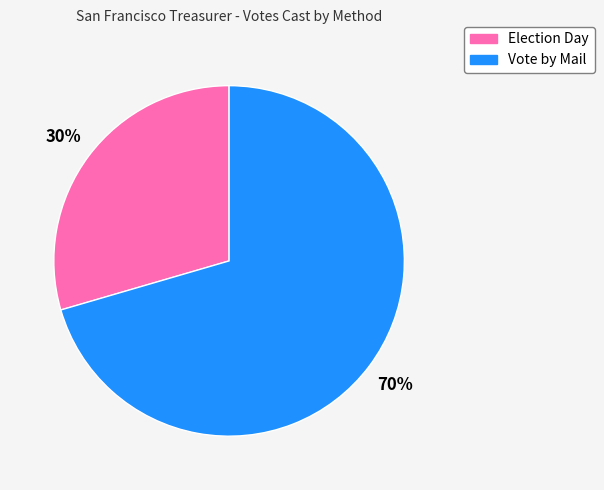

Is Election Day the majority of the pie?

No